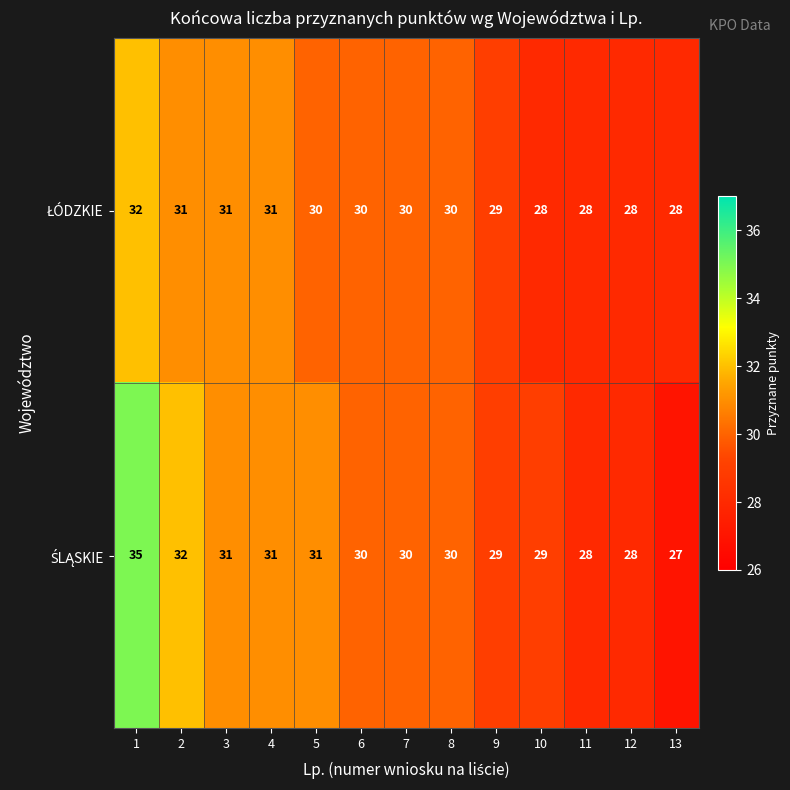

What is the total value across all series at 10?

57